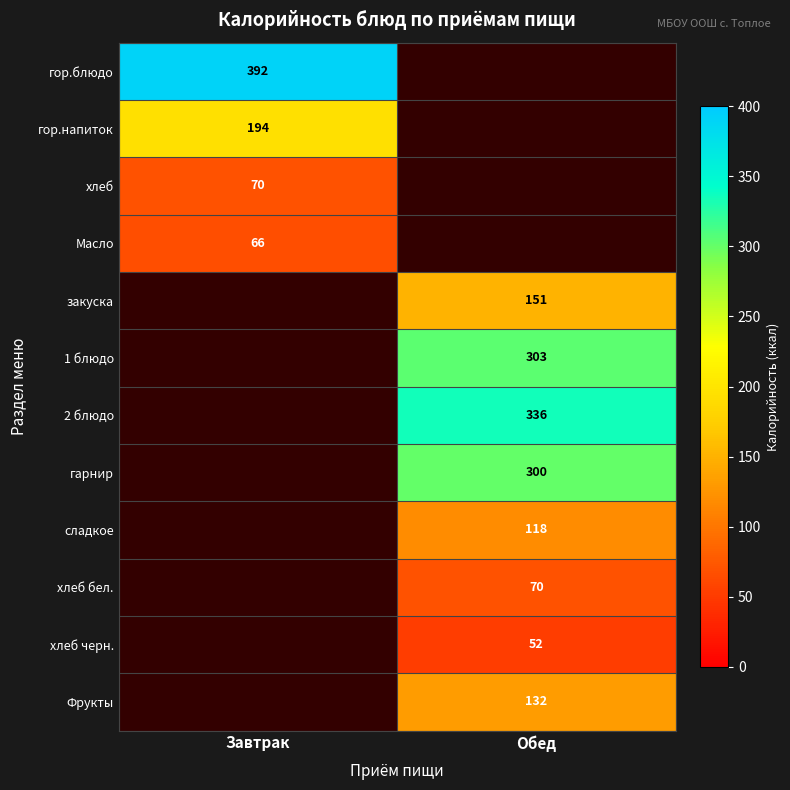

The гор.напиток series shows 194 at Завтрак. True or false?

True